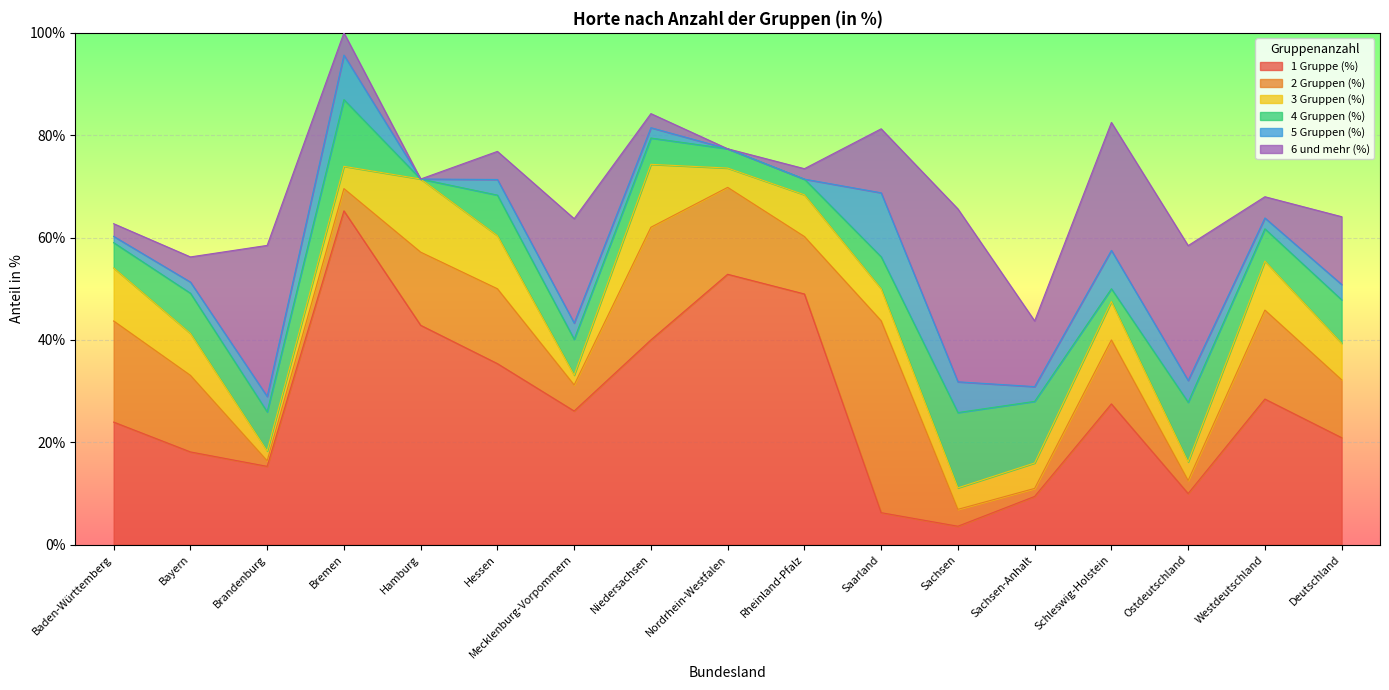

What is the label of the 16th point from the right?

Bayern